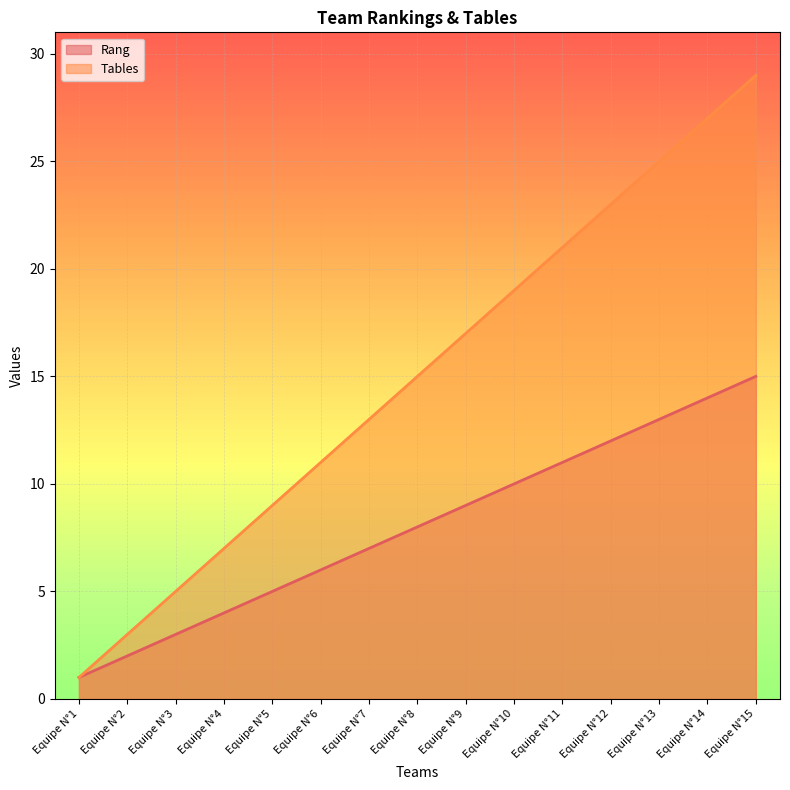

Reading left to right, what are all the values shown in this chart?

Rang: Equipe N°1=1	Equipe N°2=2	Equipe N°3=3	Equipe N°4=4	Equipe N°5=5	Equipe N°6=6	Equipe N°7=7	Equipe N°8=8	Equipe N°9=9	Equipe N°10=10	Equipe N°11=11	Equipe N°12=12	Equipe N°13=13	Equipe N°14=14	Equipe N°15=15
Tables: Equipe N°1=1	Equipe N°2=3	Equipe N°3=5	Equipe N°4=7	Equipe N°5=9	Equipe N°6=11	Equipe N°7=13	Equipe N°8=15	Equipe N°9=17	Equipe N°10=19	Equipe N°11=21	Equipe N°12=23	Equipe N°13=25	Equipe N°14=27	Equipe N°15=29